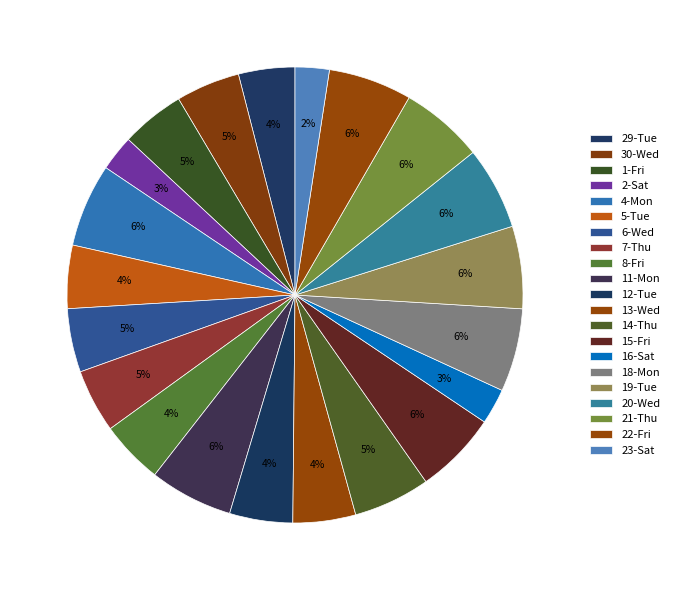

How many segments does this pie chart have?

21